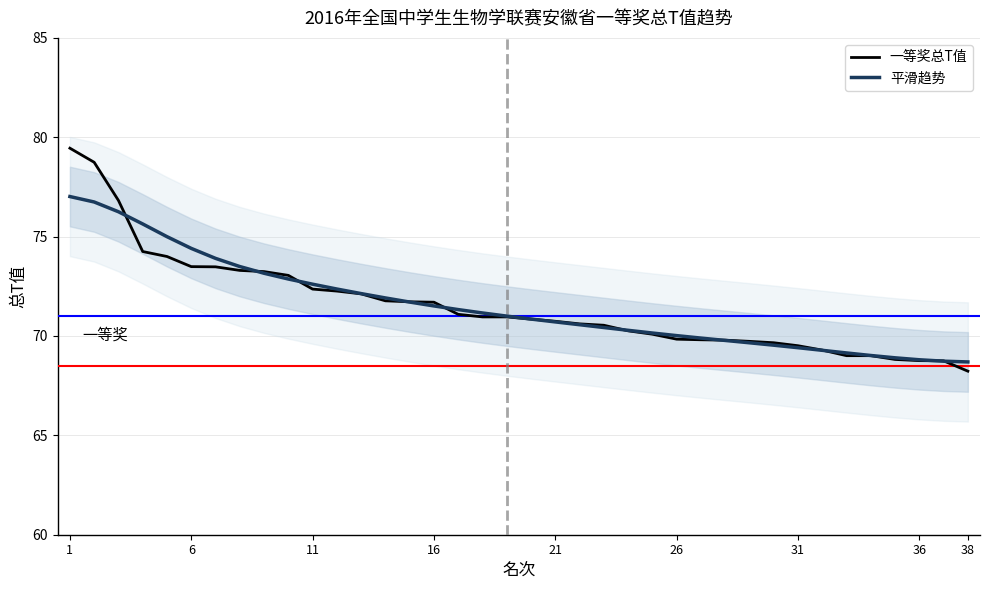

What is the label of the 1st point from the left?

1